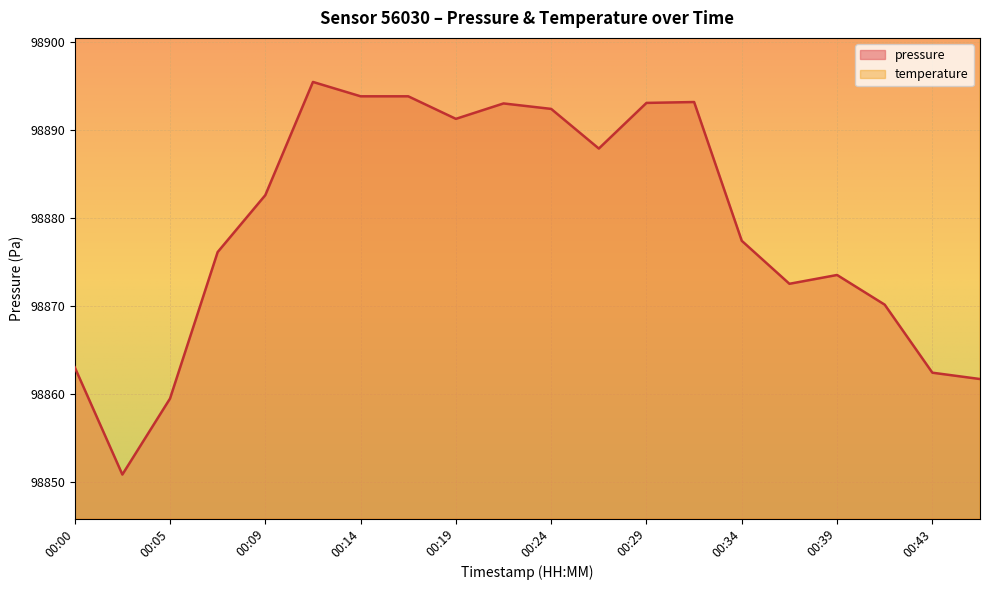

What is the sum of all temperature values?

1982226.7